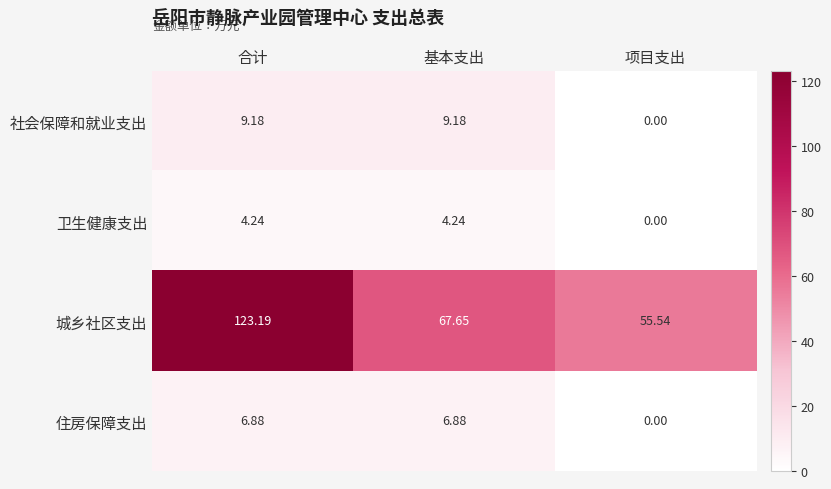

What is the difference between the highest and lowest values at 基本支出?

63.4